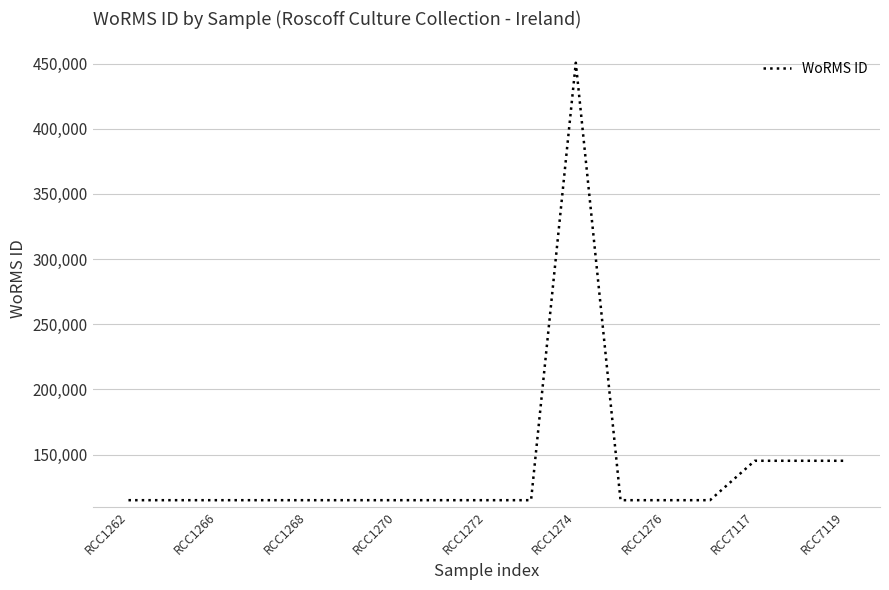

What is the smallest value displayed?

115104